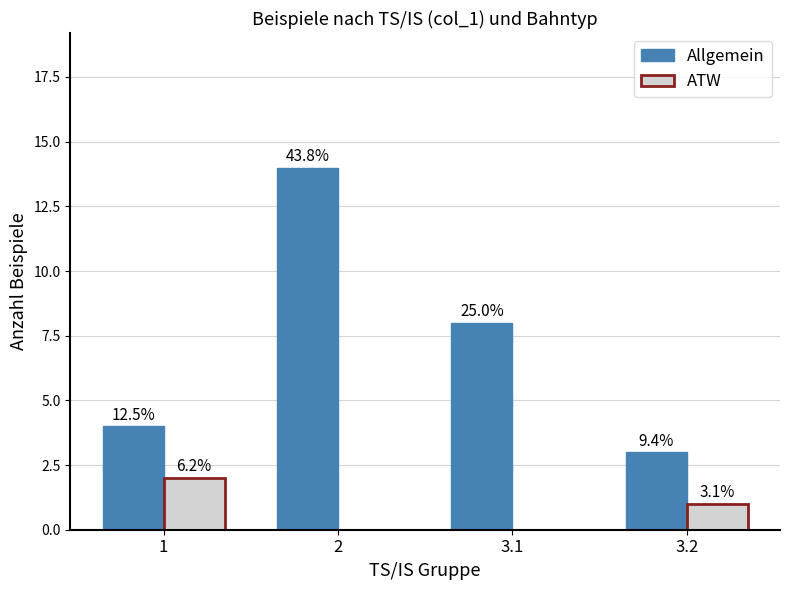

Does the chart contain stacked bars?

No